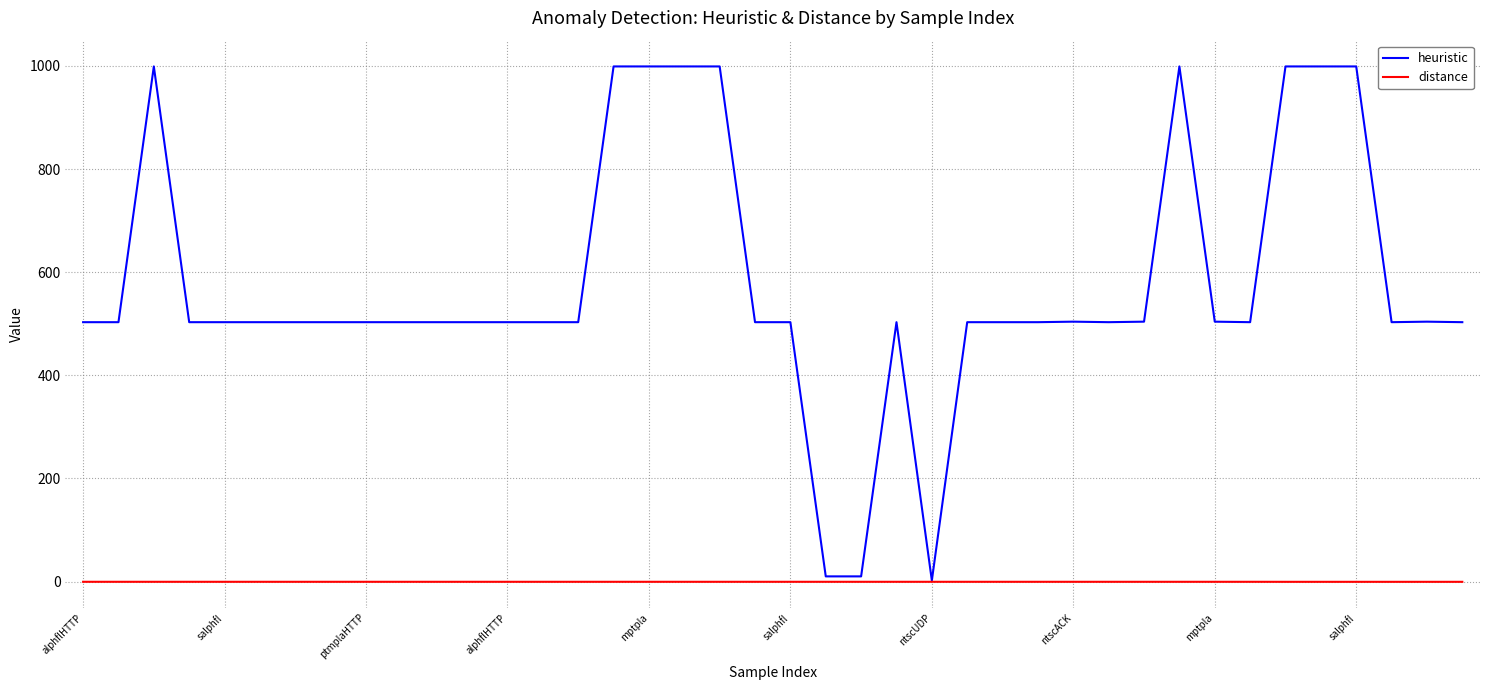

What is the highest value of the heuristic series?

999.0